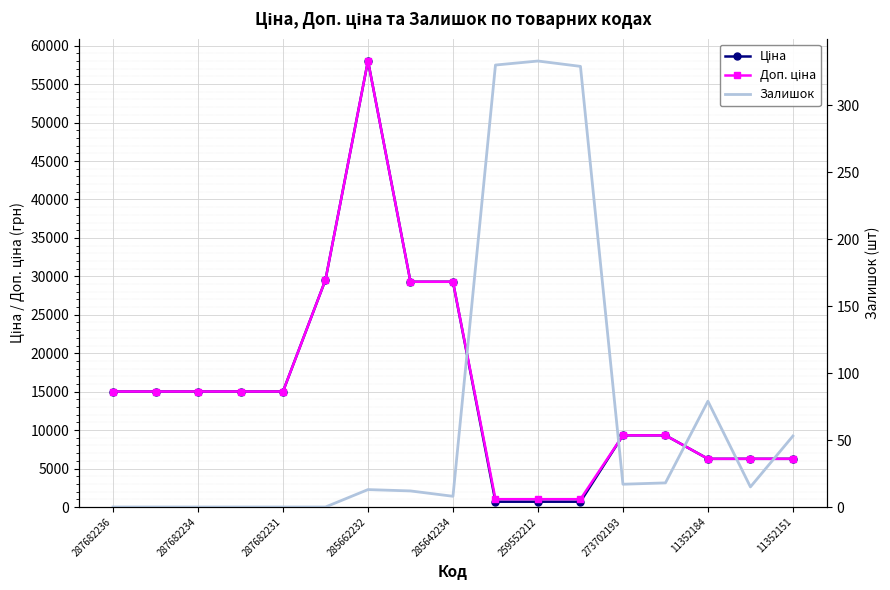

List the series in order of their peak value, highest first.

Ціна, Доп. ціна, Залишок